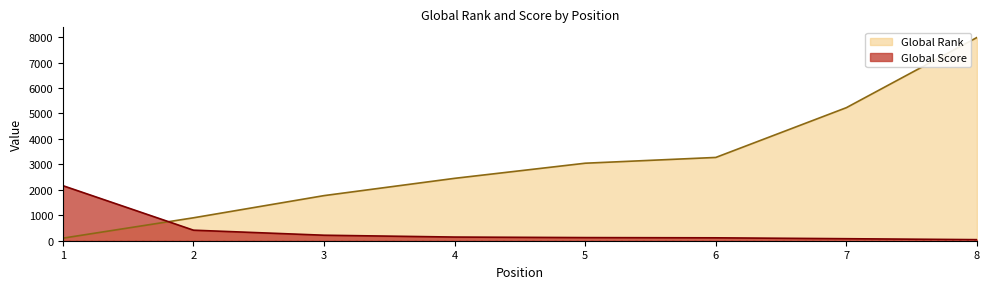

What is the difference between the maximum and minimum values in the Global Score series?

2121